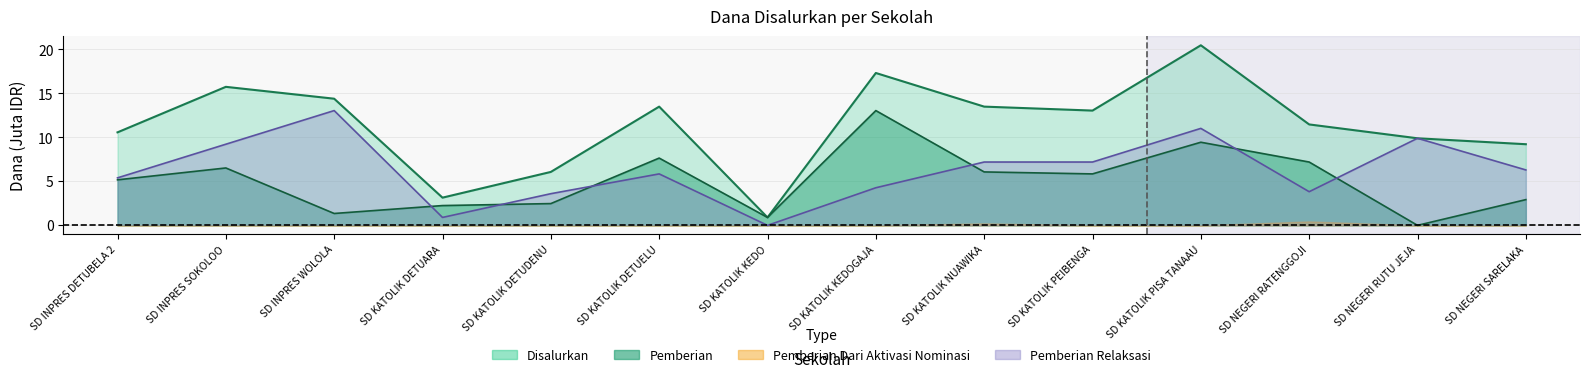

Which series has the widest spread of values?

Disalurkan